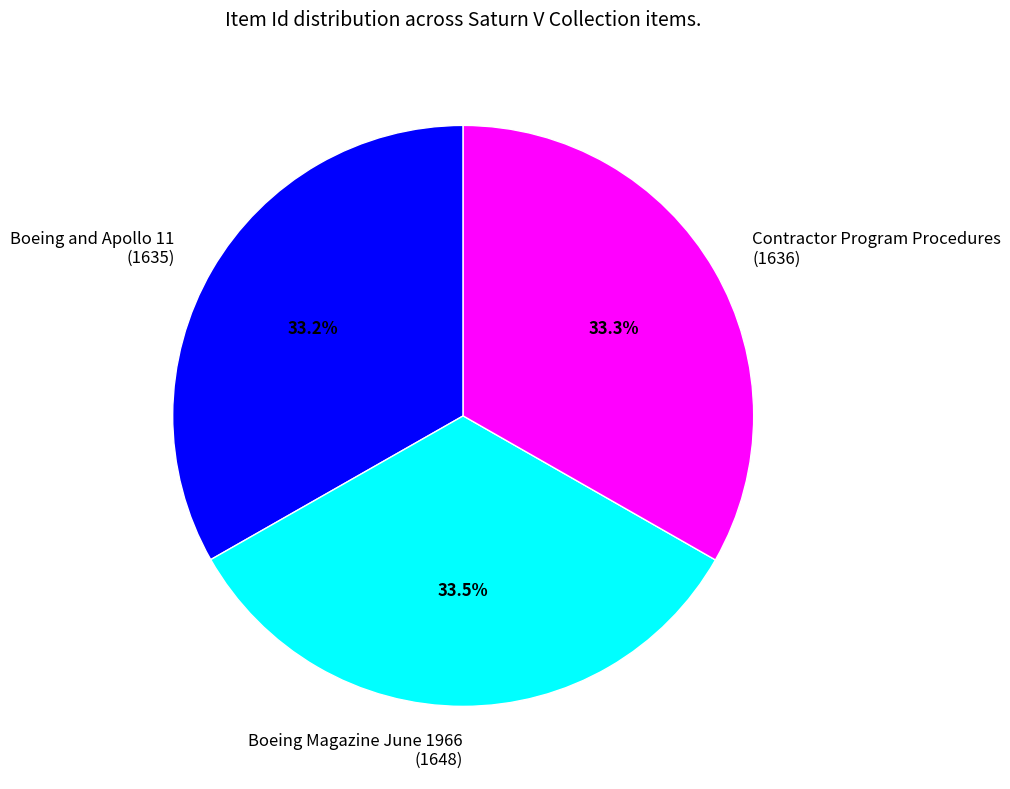

To the nearest percent, what is the combined percentage of Boeing and Apollo 11 and Contractor Program Procedures?

66%